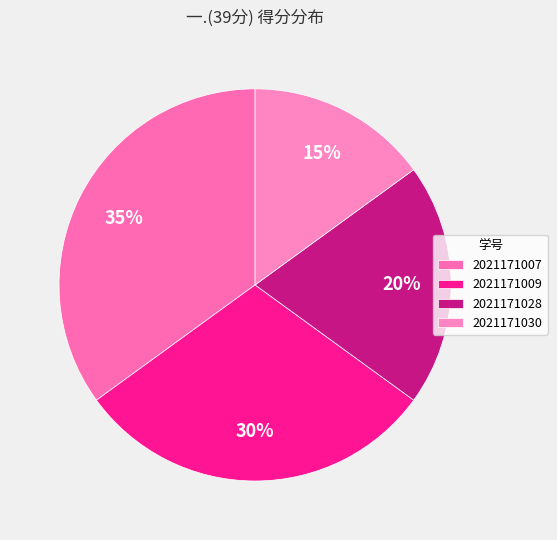

What is the smallest slice in the pie chart?

2021171030